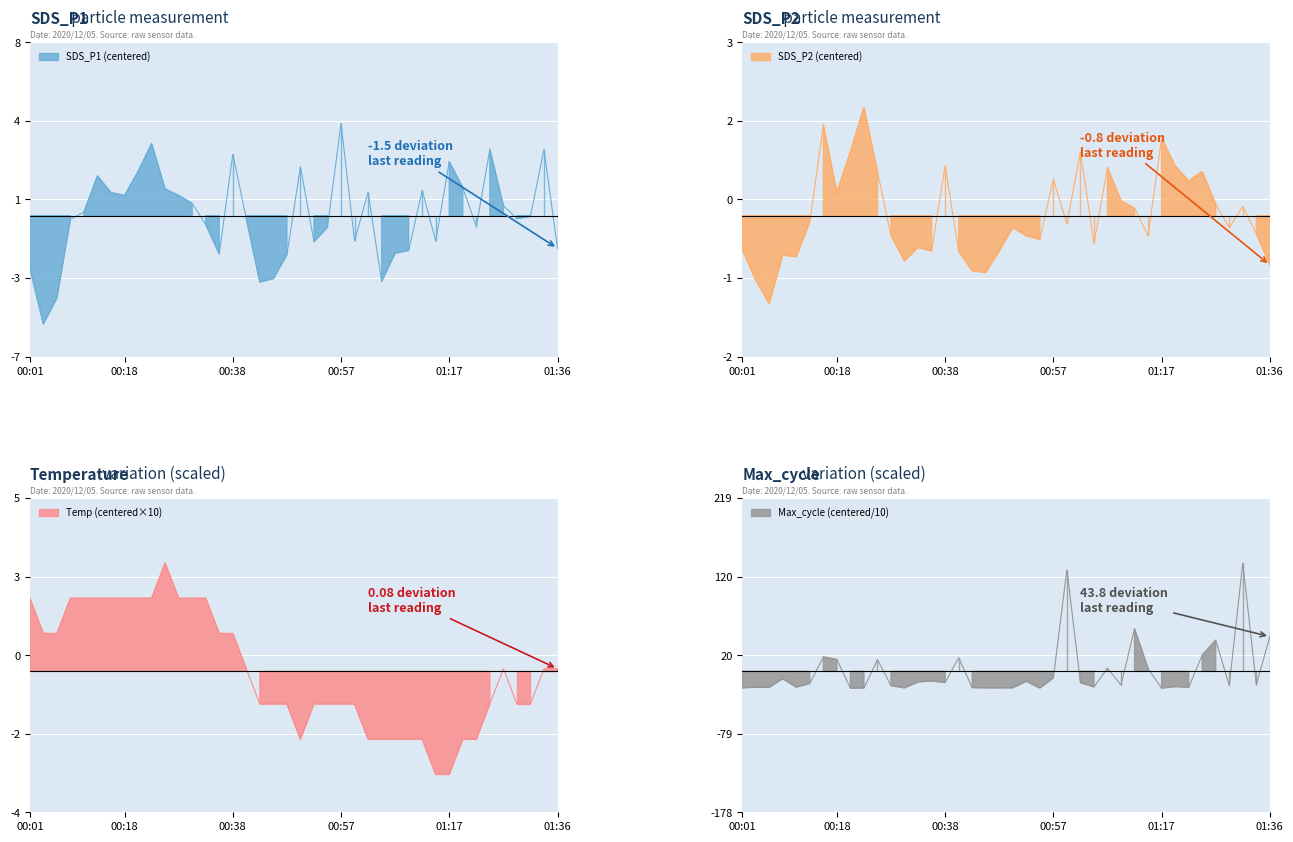

Reading left to right, what are all the values shown in this chart?

SDS_P1: -2.4	-5.0	-3.8	-0.2	0.2	1.8	1.1	0.9	2.0	3.3	1.2	0.9	0.6	-0.4	-1.8	2.8	-0.1	-3.1	-2.9	-1.8	2.3	-1.2	-0.5	4.3	-1.2	1.1	-3.0	-1.7	-1.6	1.2	-1.2	2.5	1.3	-0.5	3.1	0.5	-0.1	-0.0	3.1	-1.5
SDS_P2: -0.6	-1.1	-1.5	-0.7	-0.7	-0.1	1.6	0.4	1.1	1.9	0.8	-0.3	-0.8	-0.5	-0.6	0.9	-0.6	-0.9	-1.0	-0.6	-0.2	-0.3	-0.4	0.6	-0.1	1.1	-0.5	0.8	0.3	0.1	-0.3	1.3	0.9	0.6	0.8	0.2	-0.2	0.2	-0.3	-0.8
Temp: 2.1	1.1	1.1	2.1	2.1	2.1	2.1	2.1	2.1	2.1	3.1	2.1	2.1	2.1	1.1	1.1	0.1	-0.9	-0.9	-0.9	-1.9	-0.9	-0.9	-0.9	-0.9	-1.9	-1.9	-1.9	-1.9	-1.9	-2.9	-2.9	-1.9	-1.9	-0.9	0.1	-0.9	-0.9	0.1	0.1
Max_cycle: -20.8	-20.0	-20.1	-9.3	-19.9	-15.2	18.2	14.9	-21.2	-21.0	14.8	-18.0	-20.8	-13.3	-12.0	-14.1	17.2	-20.5	-20.8	-20.8	-20.7	-12.5	-21.0	-8.3	128.3	-14.2	-19.6	4.0	-17.2	53.7	3.5	-21.2	-19.2	-20.0	20.3	39.3	-17.8	136.6	-16.9	43.8